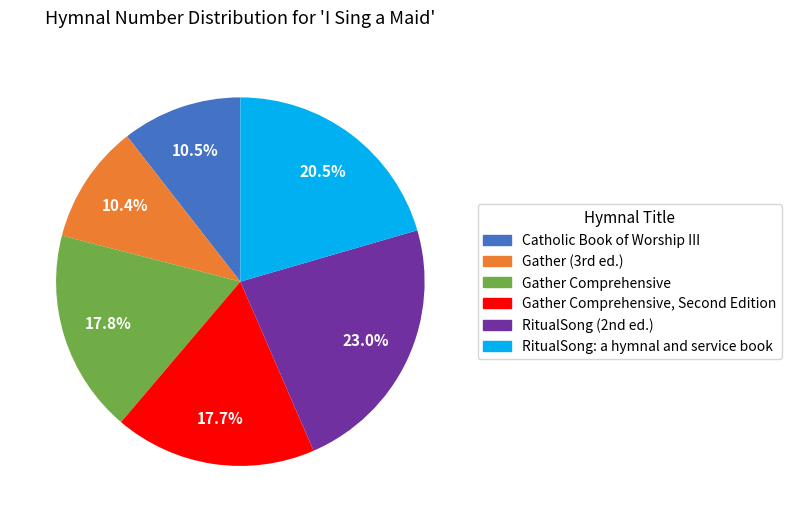

Rank the categories by value from lowest to highest.

Gather (3rd ed.), Catholic Book of Worship III, Gather Comprehensive, Second Edition, Gather Comprehensive, RitualSong: a hymnal and service book, RitualSong (2nd ed.)